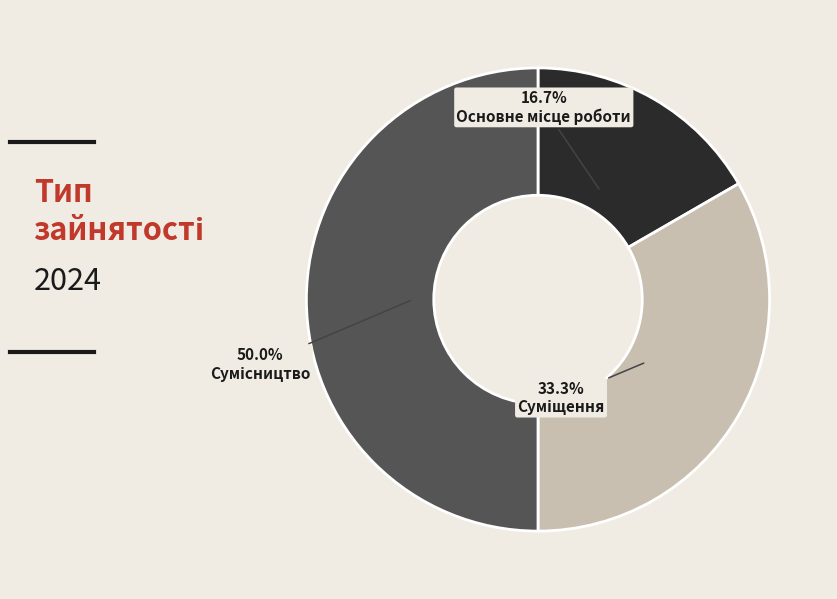

Rank the categories by value from highest to lowest.

Сумісництво, Суміщення, Основне місце роботи